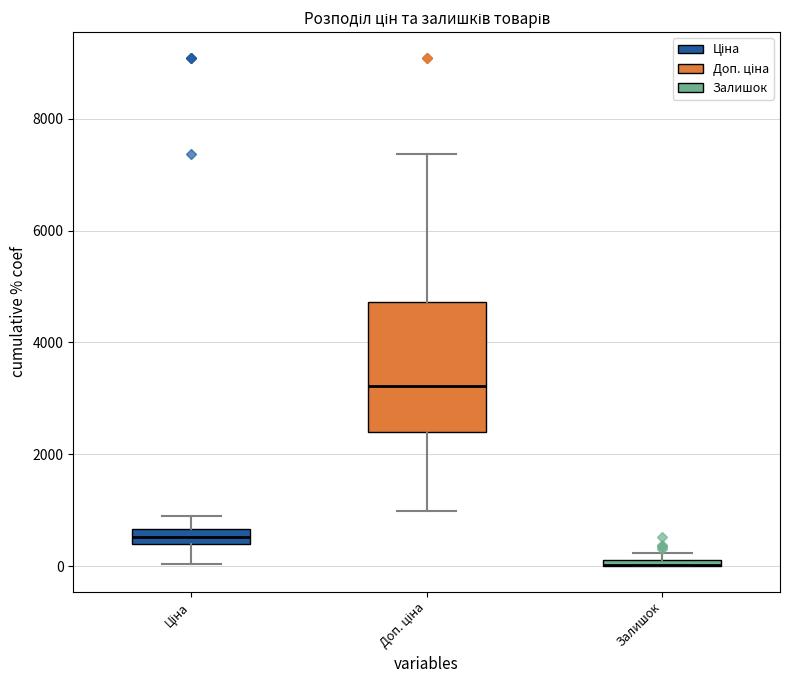

Where does the upper whisker of the box for Доп. ціна end on the y-axis? The values are not printed on the chart, so give them approximately, as read against the axis.

7400